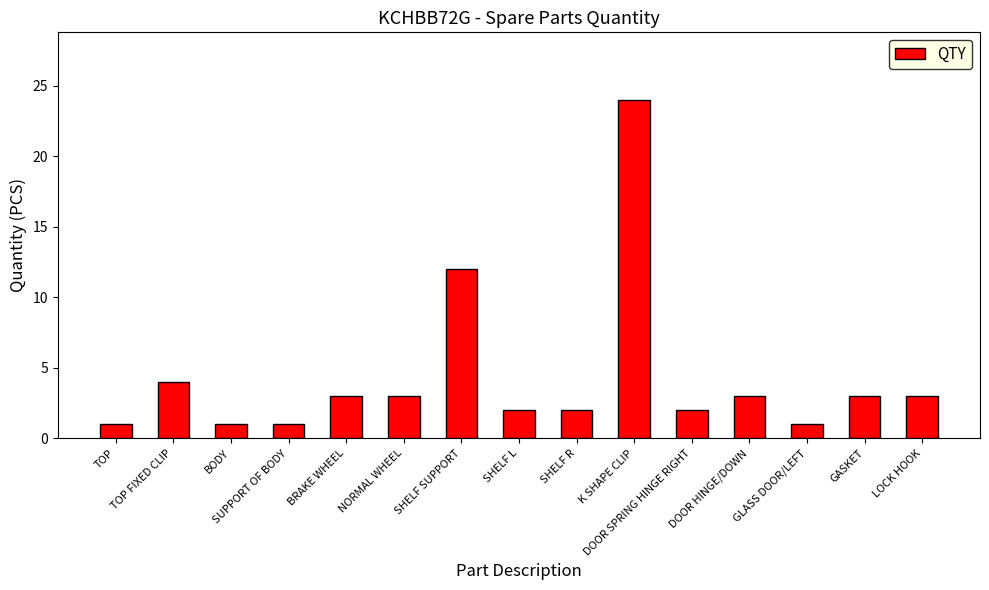

How many values are below 3?

7